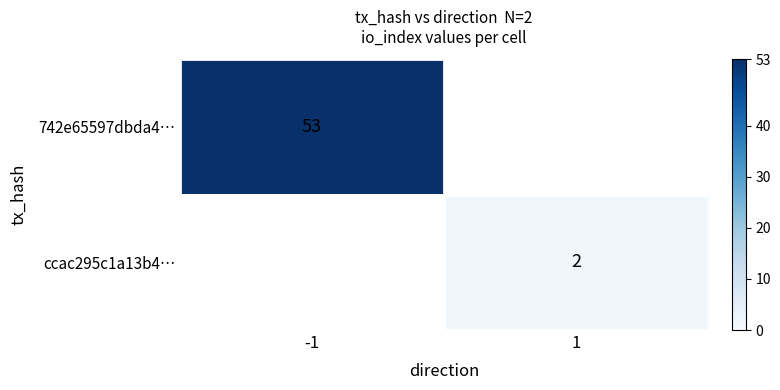

The ccac295c1a13b4… series shows 1 at 1. True or false?

False